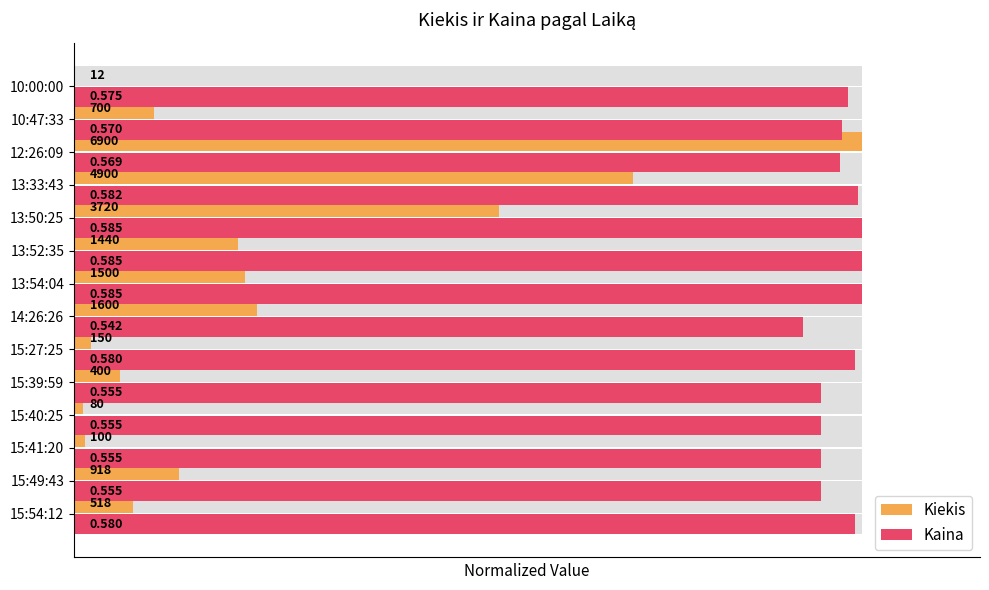

What is the sum of all Kiekis values?

3.3